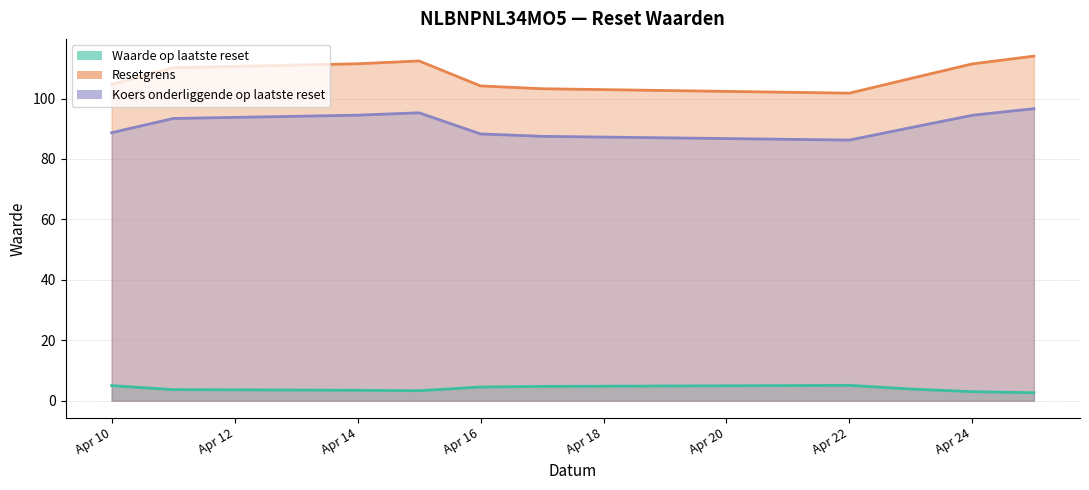

True or false: Koers onderliggende op laatste reset and Waarde op laatste reset intersect in this chart.

False